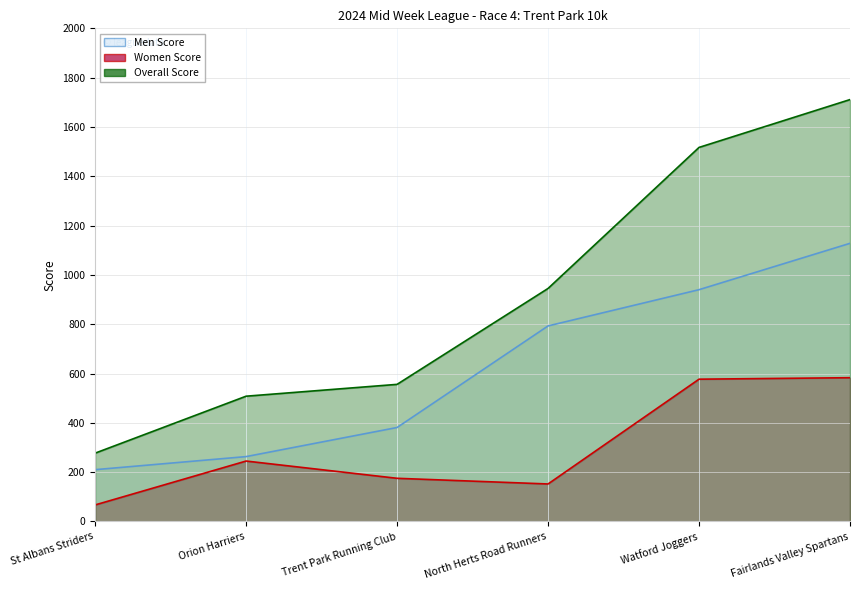

In Women Score, how many points are lower than both neighbors (excluding endpoints)?

1